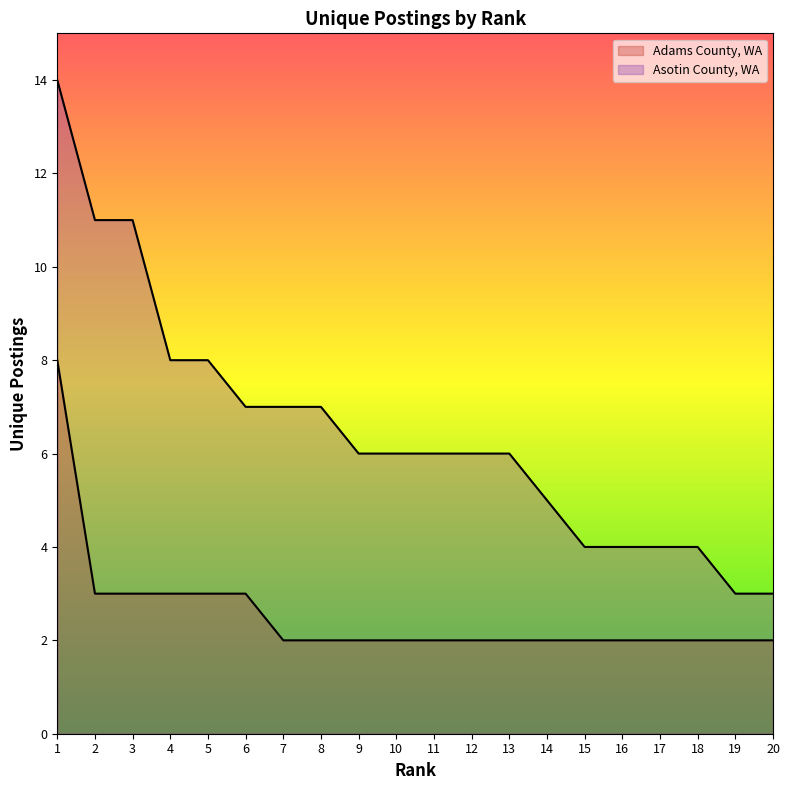

True or false: Asotin County, WA has a value of 3 at 20.

True